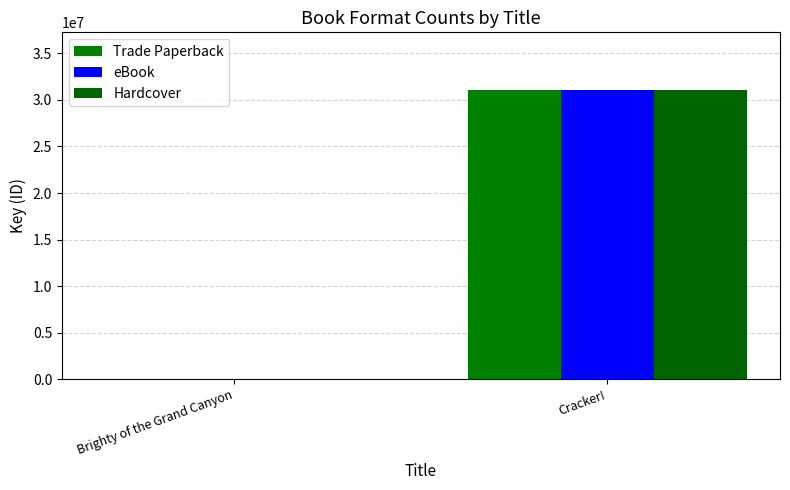

At which category is the sum across all series the highest?

Cracker!